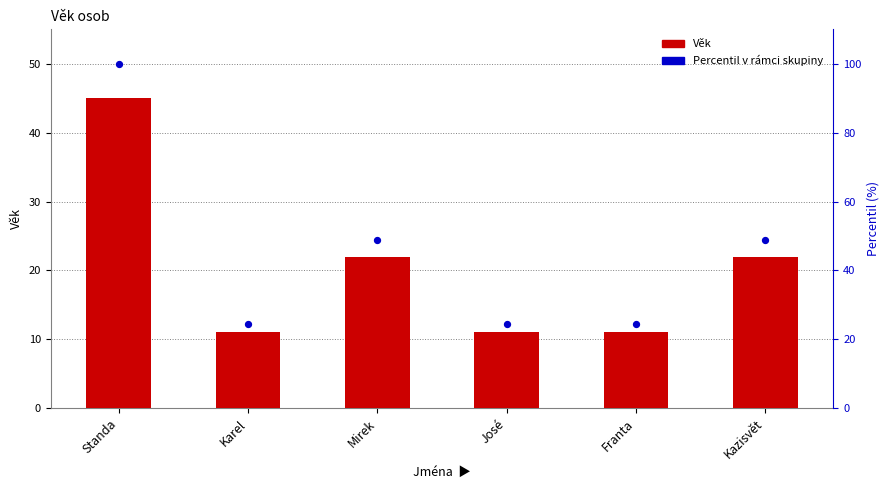

What is the total value across all series at Karel?

35.4